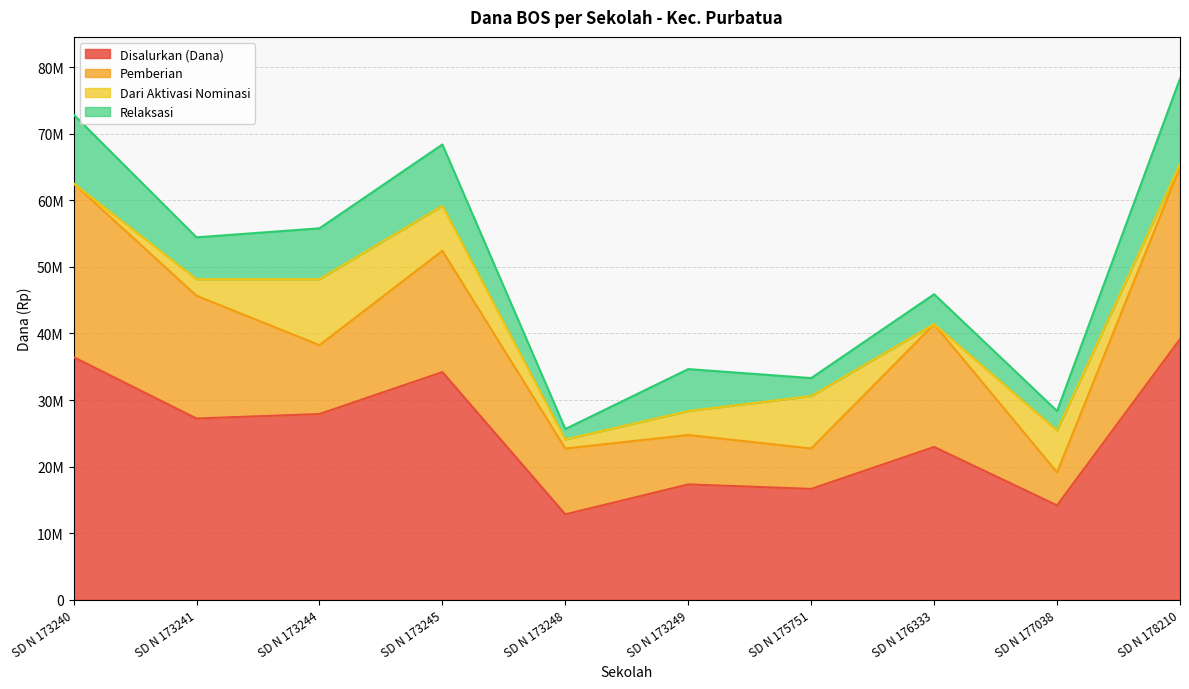

At which category does Pemberian reach its first local peak?

SD N 173245